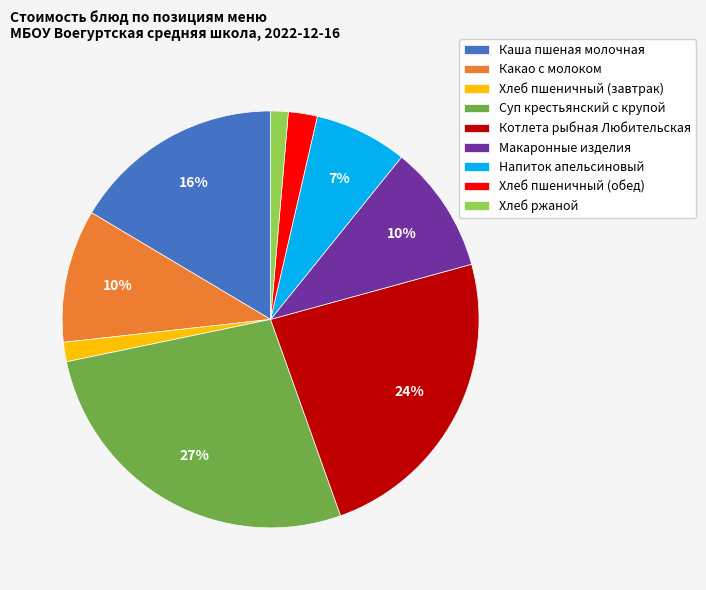

To the nearest percent, what percentage of the pie is Каша пшеная молочная?

16%